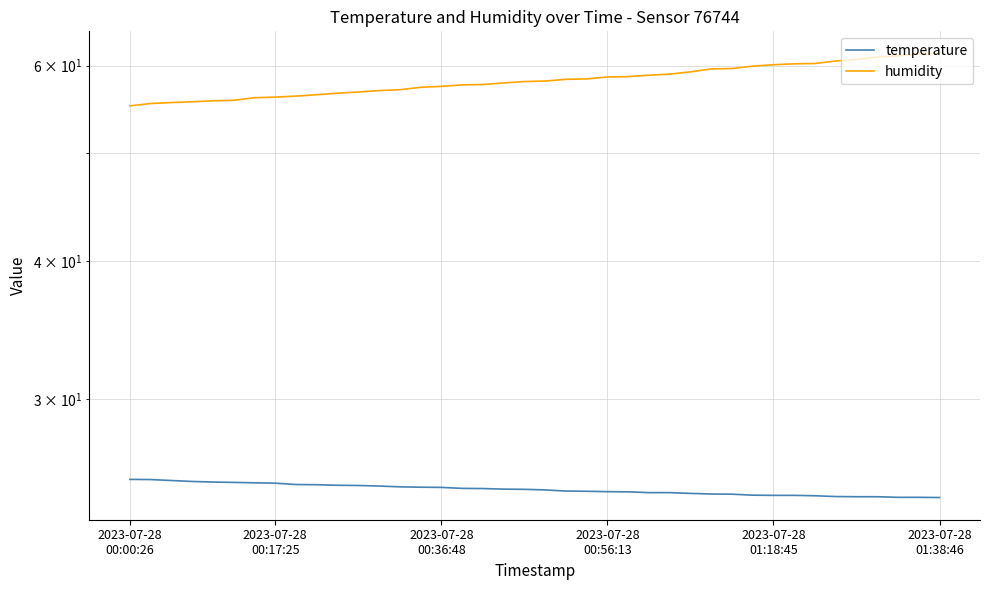

List the series in order of their overall mean, highest first.

humidity, temperature